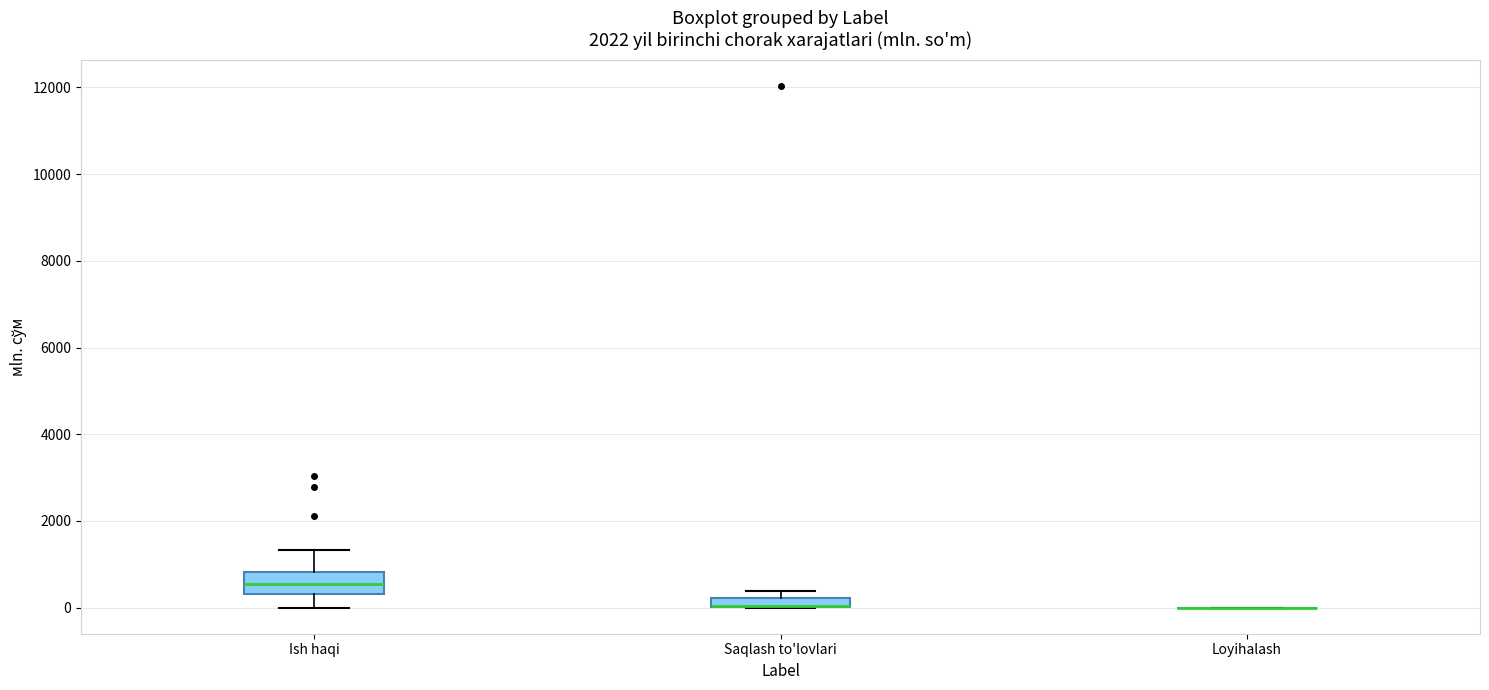

Which box is the tallest, from its lower edge to its upper edge?

Ish haqi